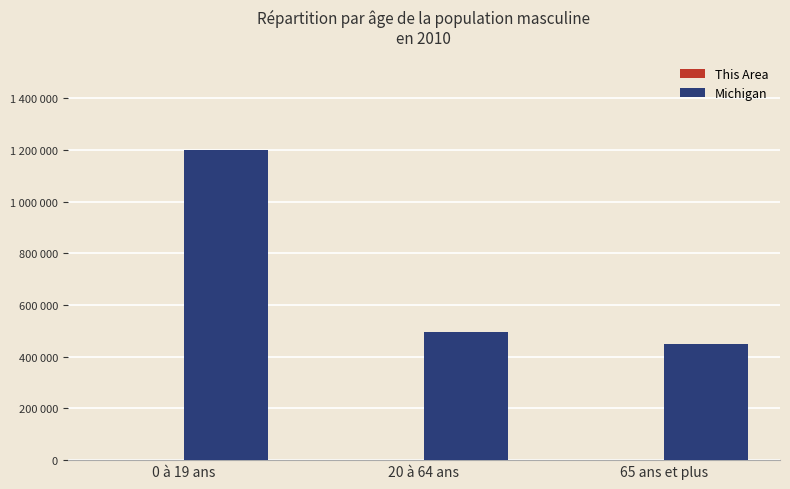

What is the sum of the This Area values at 65 ans et plus and 20 à 64 ans?

24